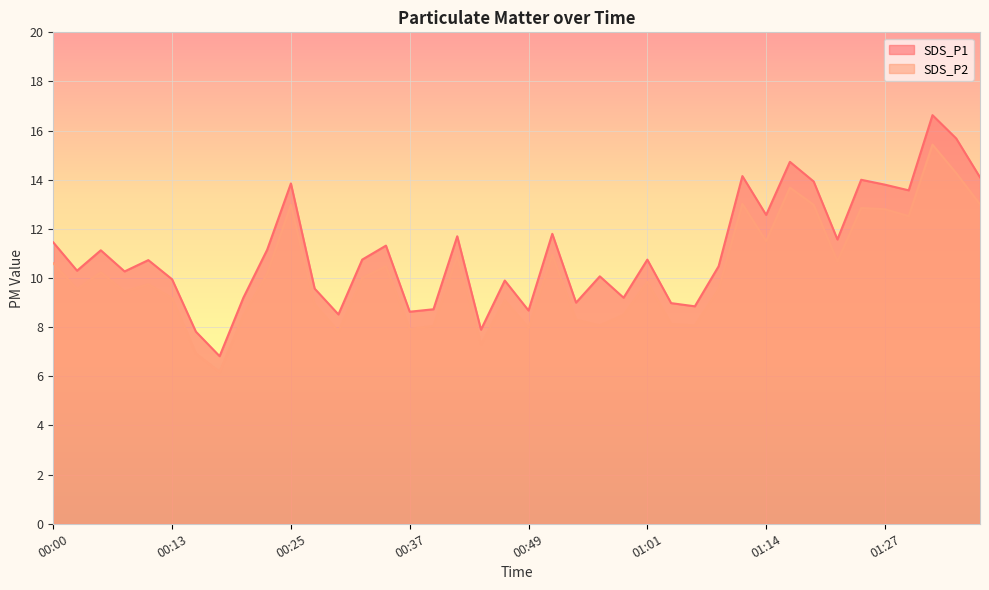

True or false: SDS_P1 has a value of 9.0 at 00:54.

True